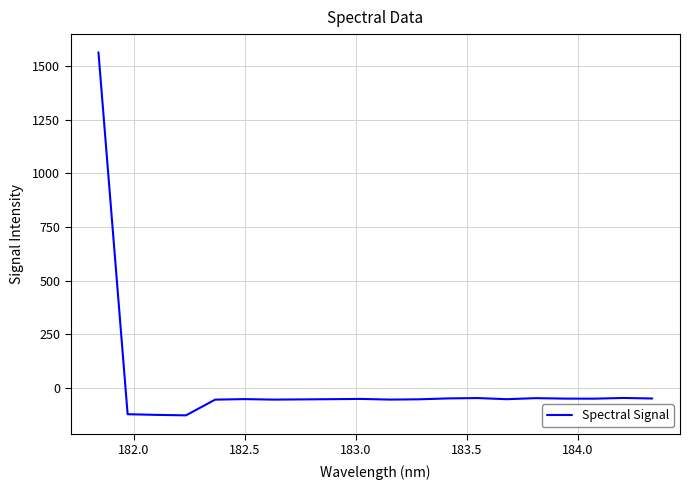

What is the difference between the maximum and minimum values?

1692.5